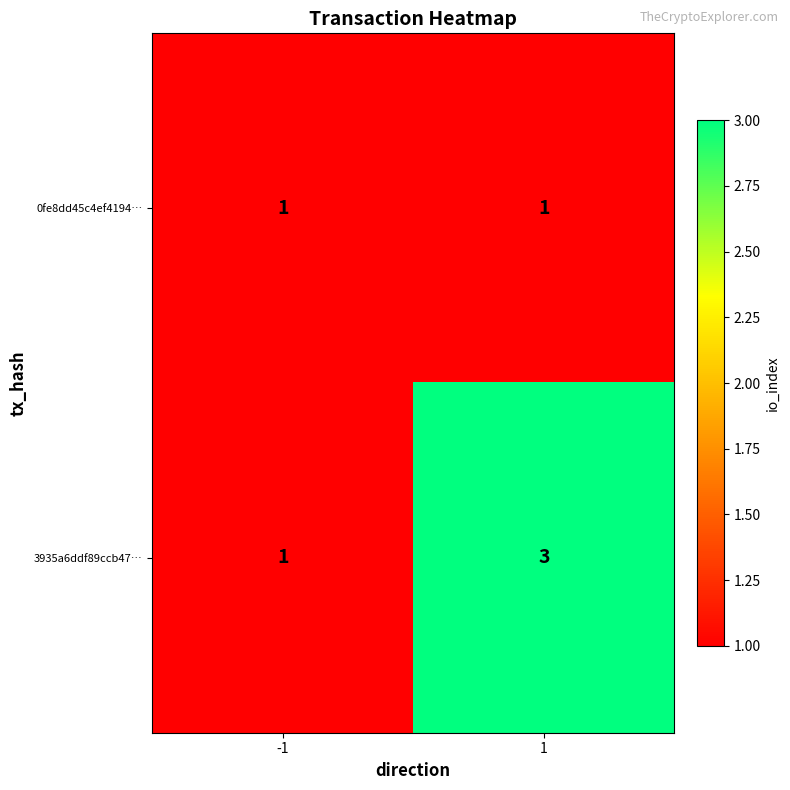

At which category is the sum across all series the highest?

1